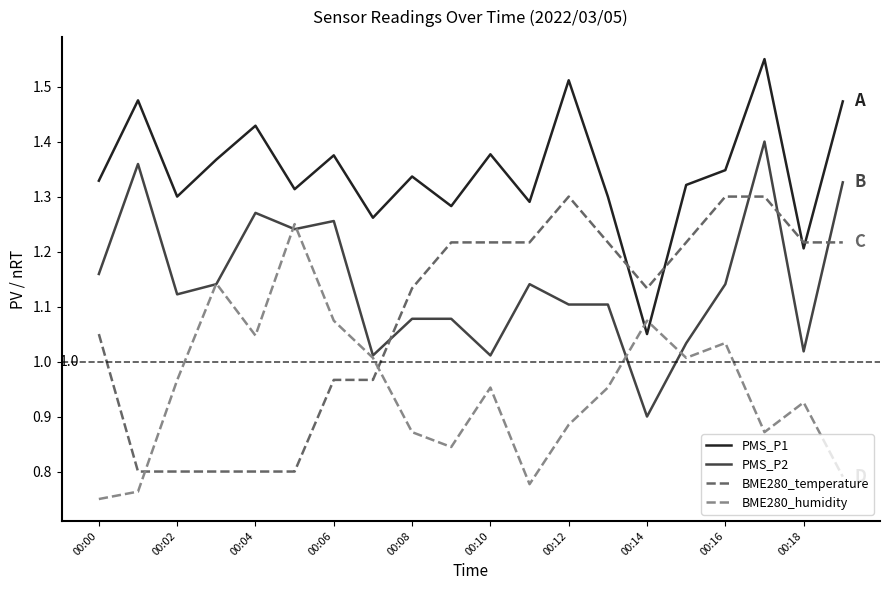

Does the chart display data point markers on the line(s)?

No